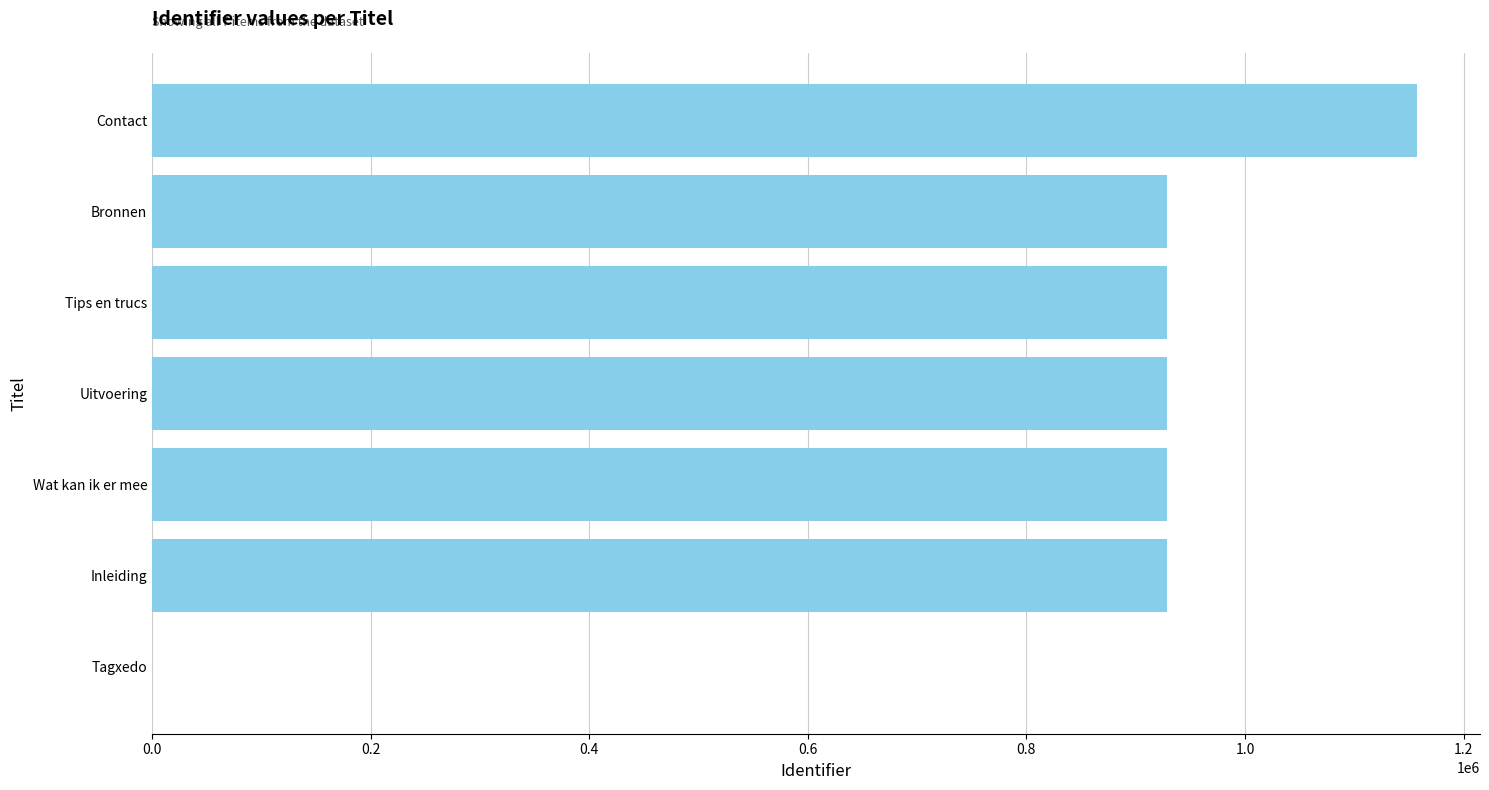

What is the change in value from Tagxedo to Uitvoering?

+928641